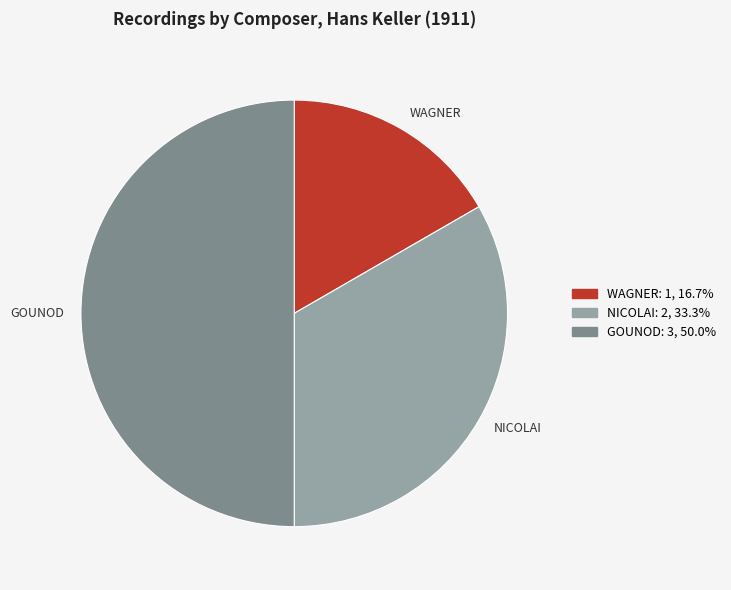

Count the number of slices in the pie.

3